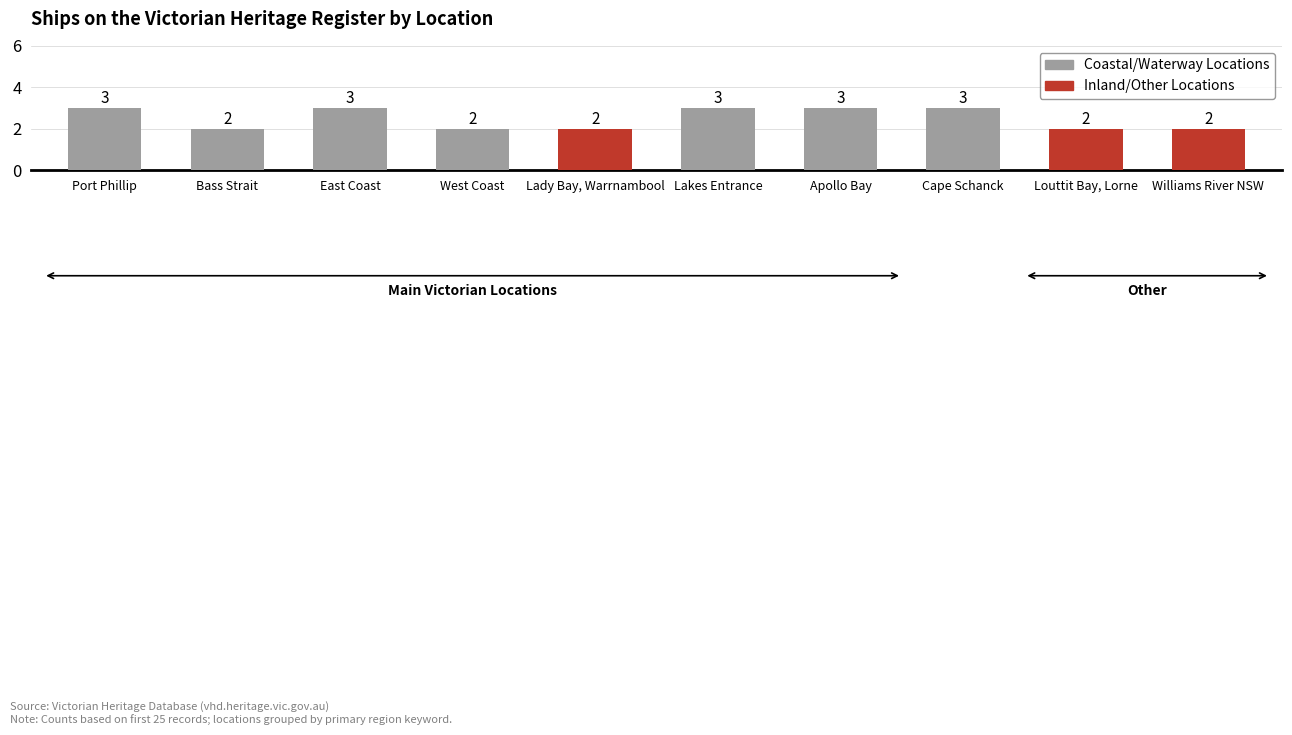

What is the greatest value displayed?

3